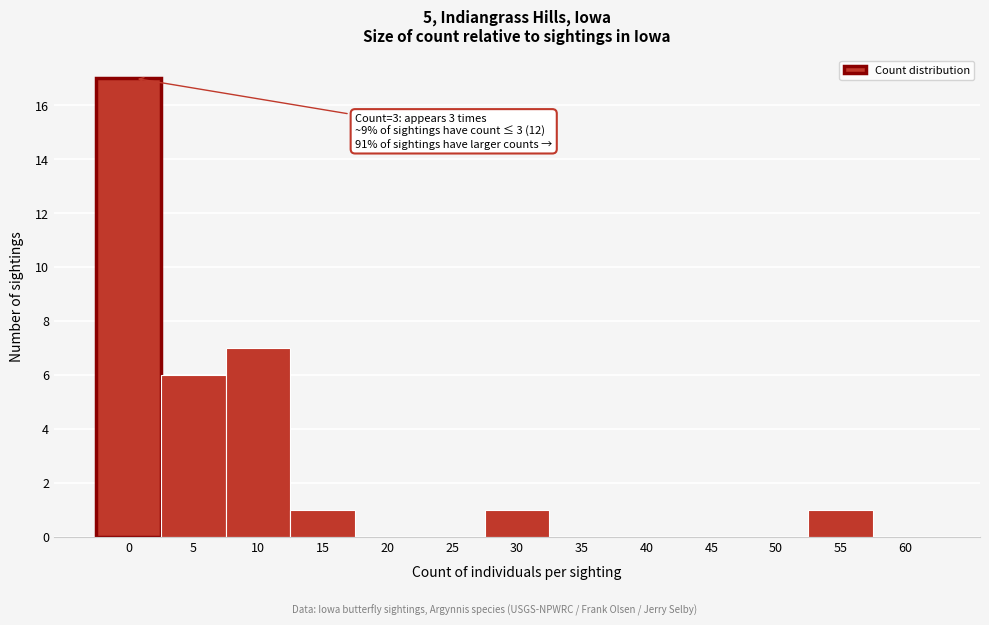

Reading left to right, extract all data points from this chart.

0=17	5=6	10=7	15=1	20=0	25=0	30=1	35=0	40=0	45=0	50=0	55=1	60=0